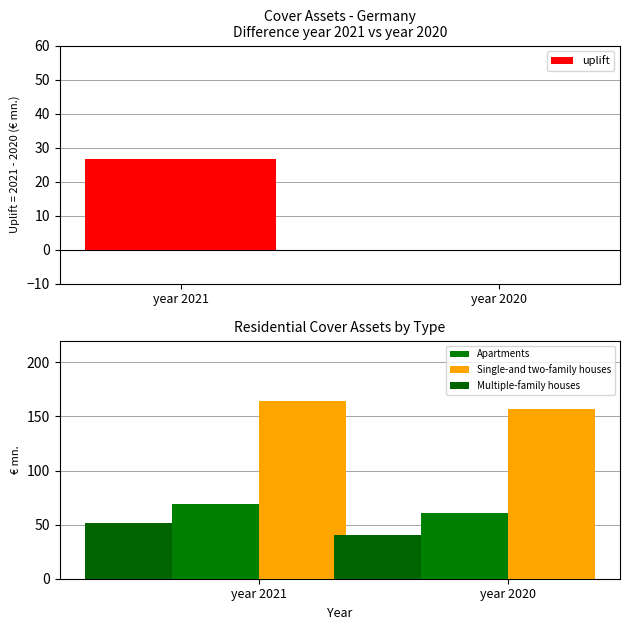

What is the value of the Apartments bar at the 2nd from the left?

60.5